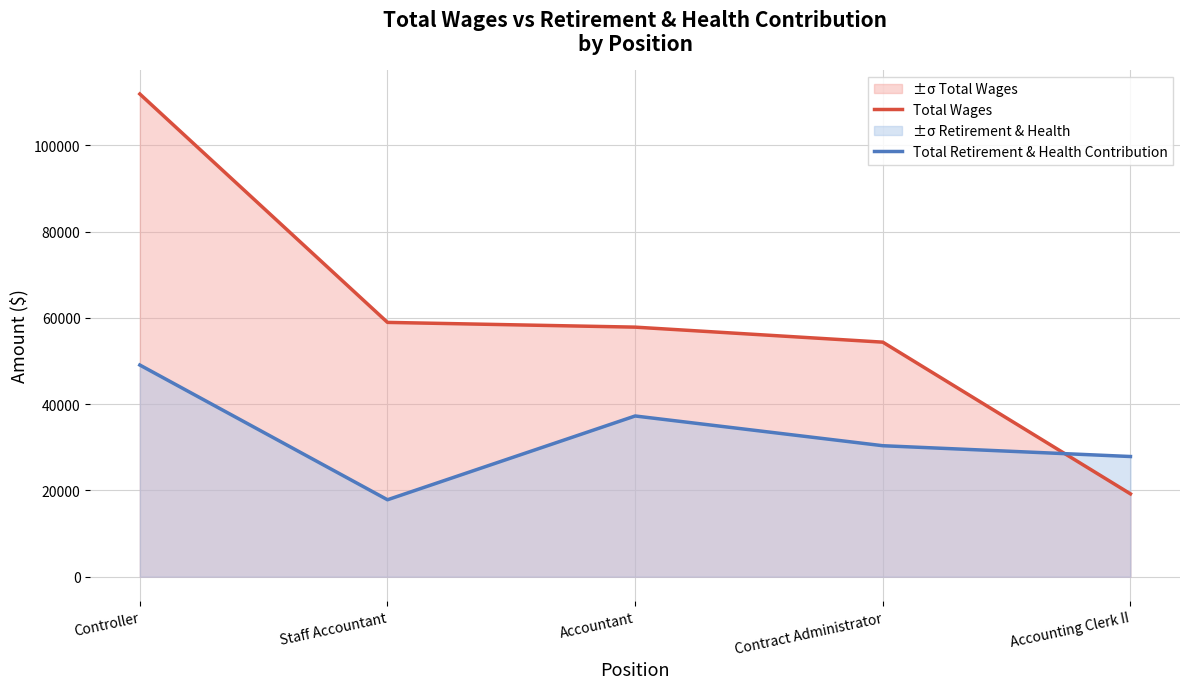

Does the chart display data point markers on the line(s)?

No